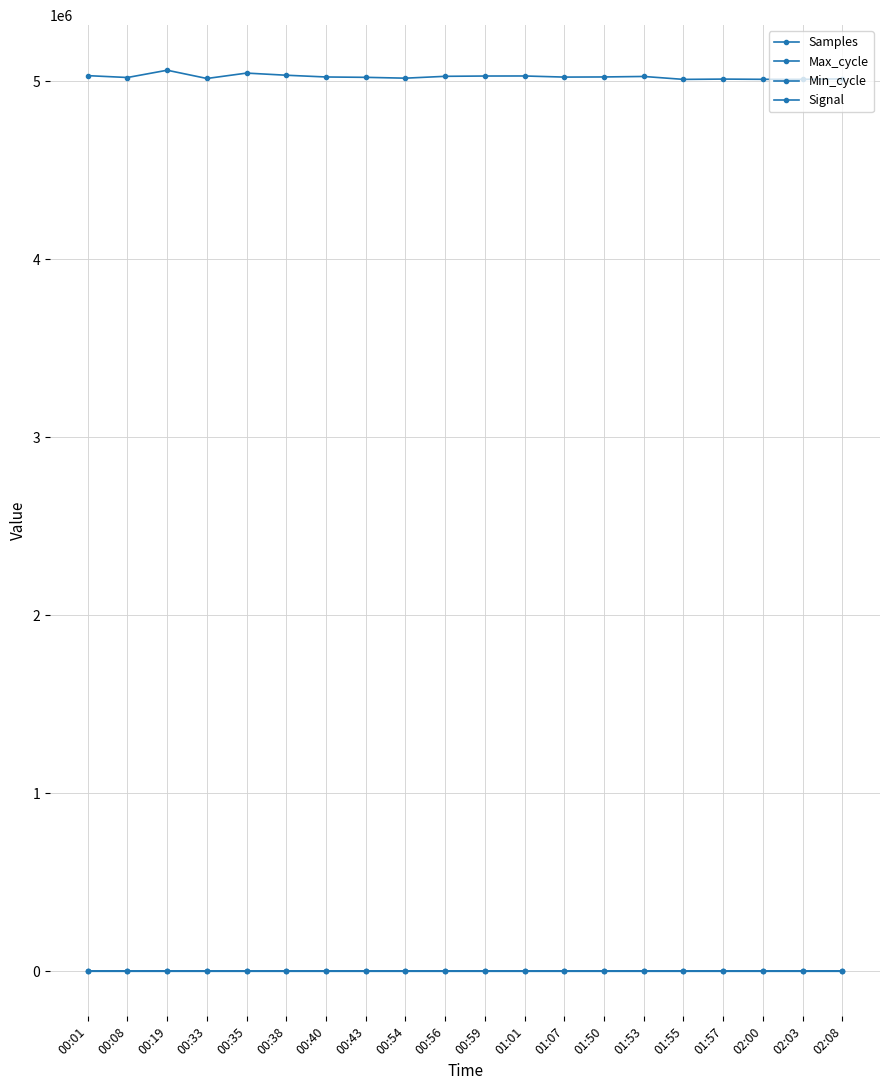

Where is Min_cycle nearest to the value 28?

00:01